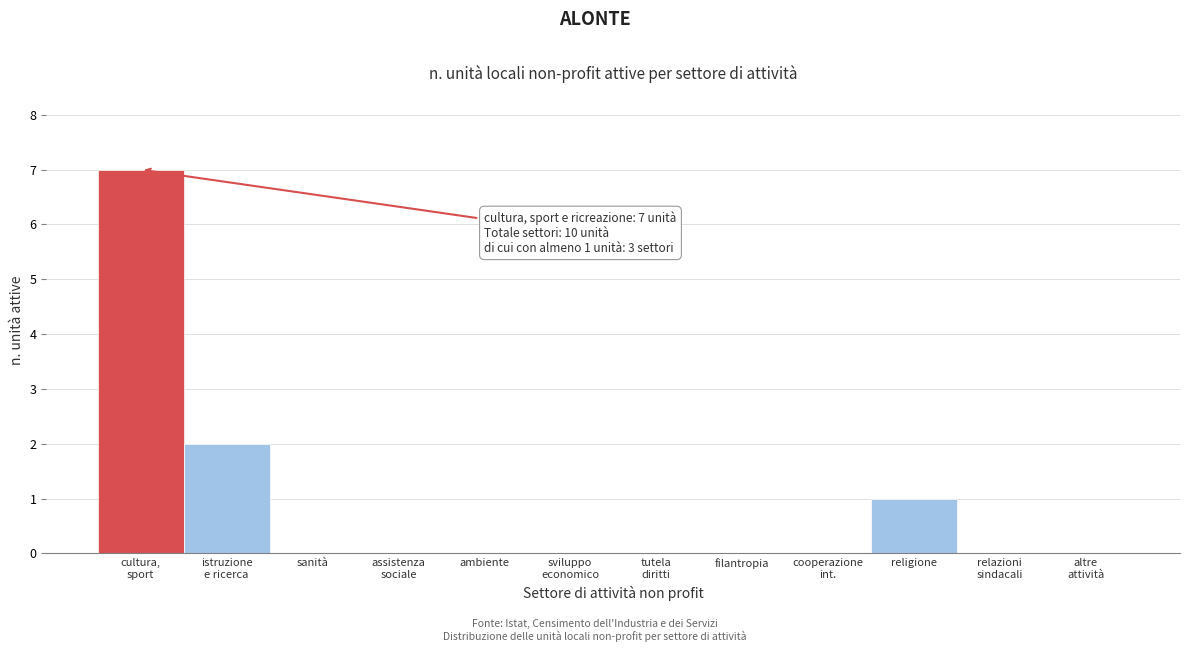

What is the change in value from ambiente to religione?

+1